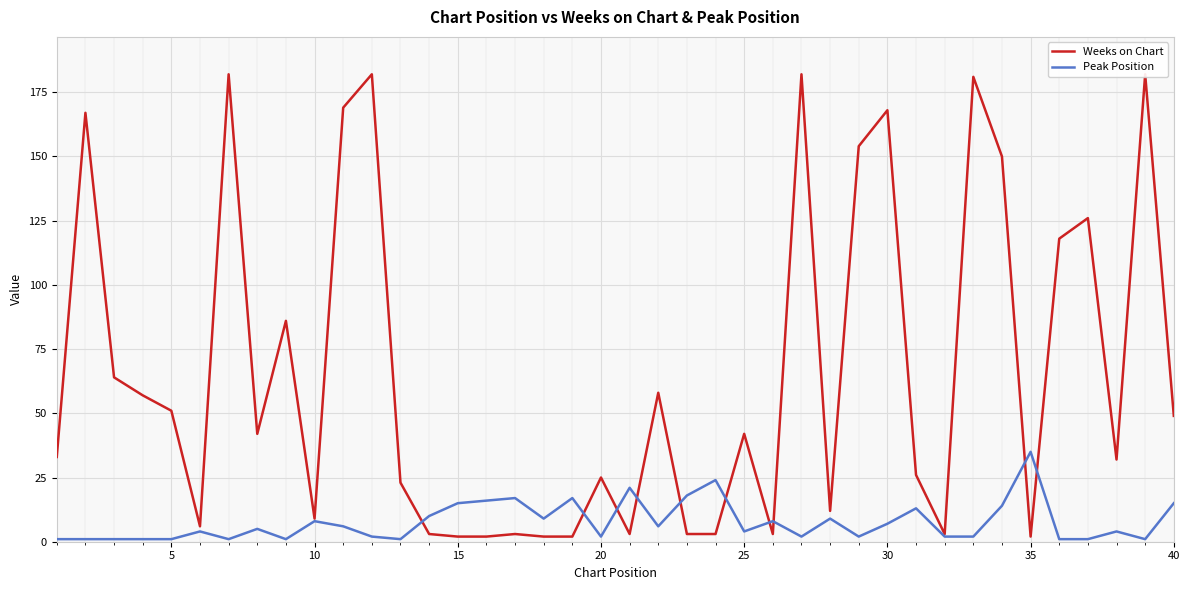

What is the smallest value displayed?

1